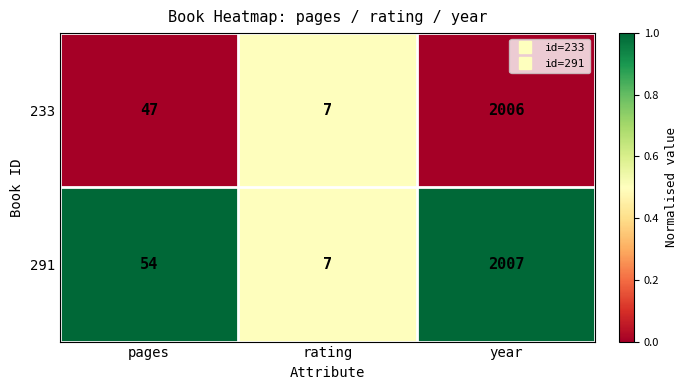

How many values in the 291 series are below 54?

1